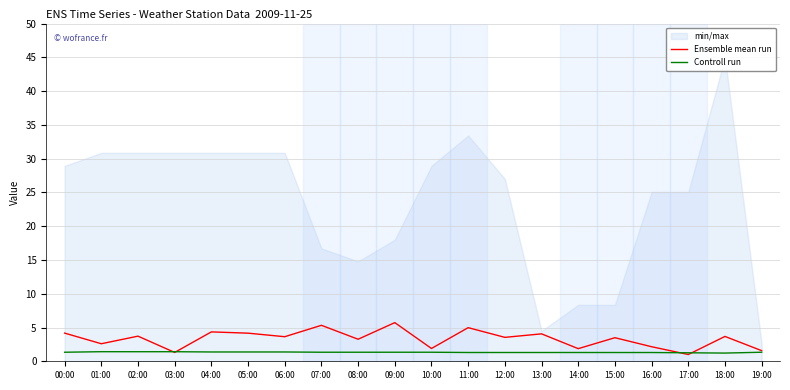

Where do Controll run and Ensemble mean run first cross each other?

02:00 and 03:00